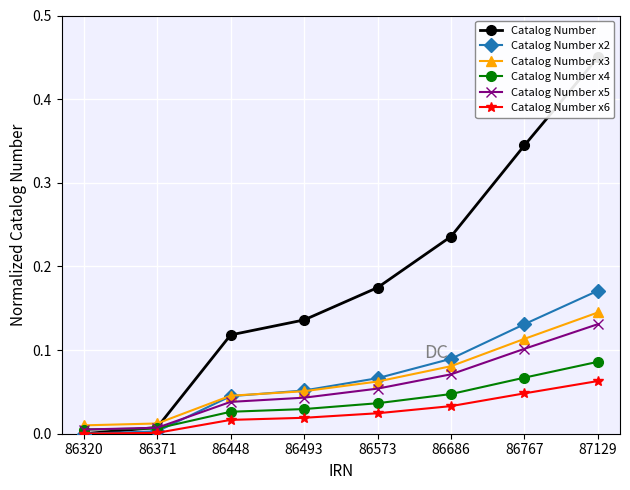

Between 86371 and 86448, which series saw the biggest shift?

Catalog Number